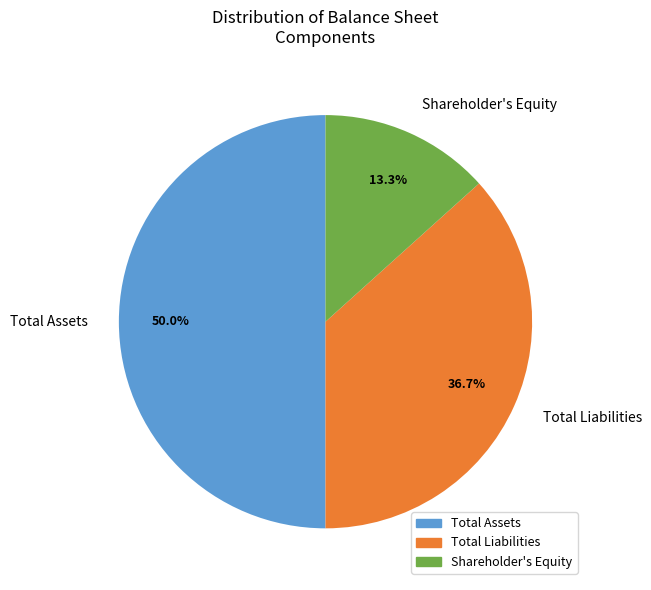

Rank the categories by value from highest to lowest.

Total Assets, Total Liabilities, Shareholder's Equity